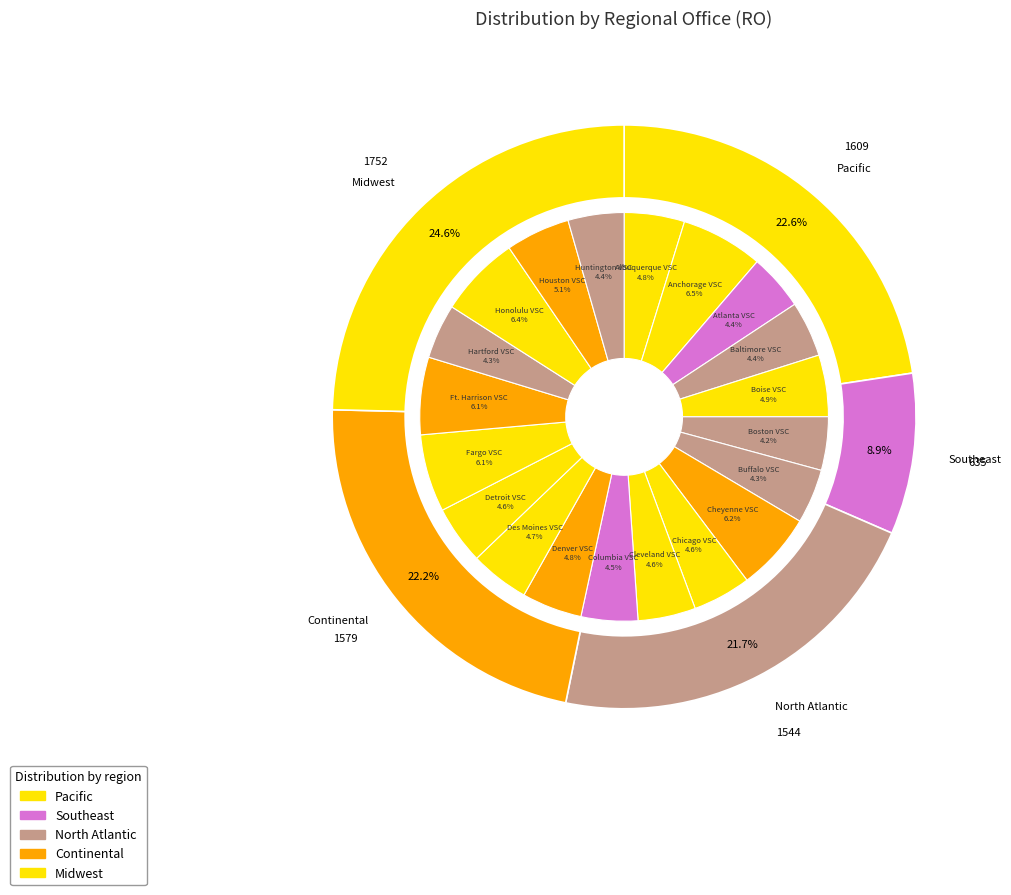

How many slices are in this pie chart?

20